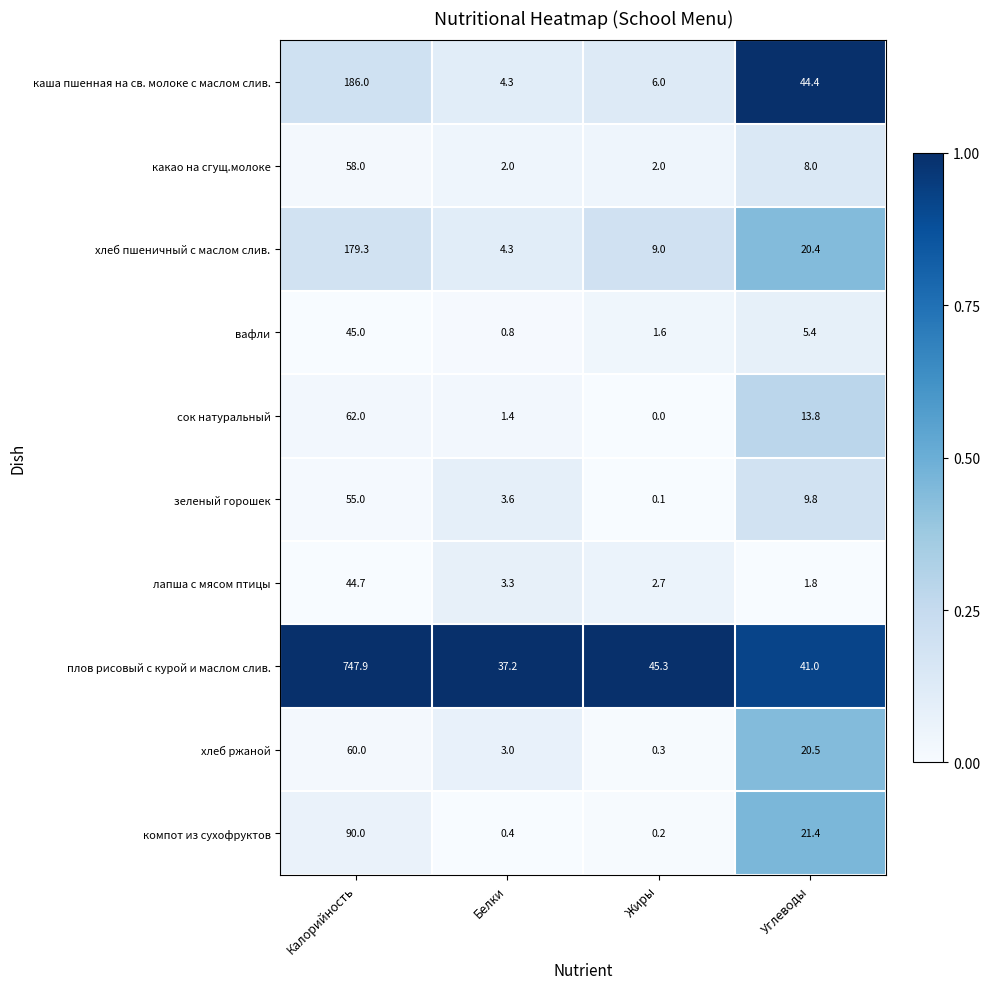

List the series in order of their peak value, lowest first.

лапша с мясом птицы, вафли, зеленый горошек, какао на сгущ.молоке, хлеб ржаной, сок натуральный, компот из сухофруктов, хлеб пшеничный с маслом слив., каша пшенная на св. молоке с маслом слив., плов рисовый с курой и маслом слив.